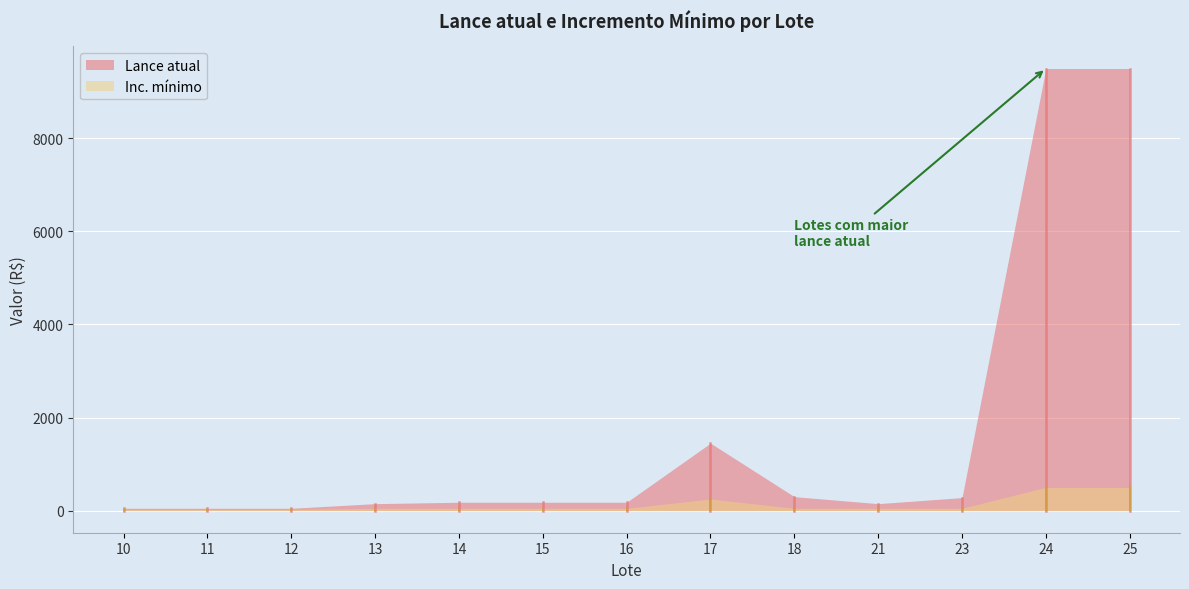

Is it true that Inc. mínimo equals 25 at 12?

True